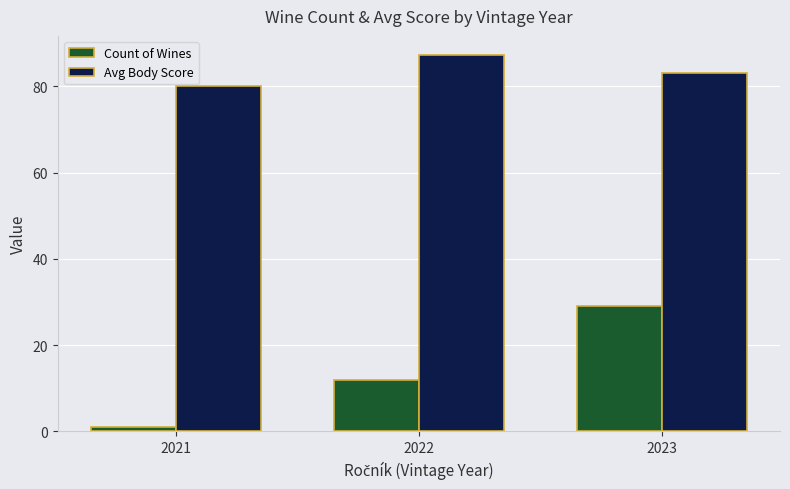

At which label does Count of Wines reach its minimum?

2021